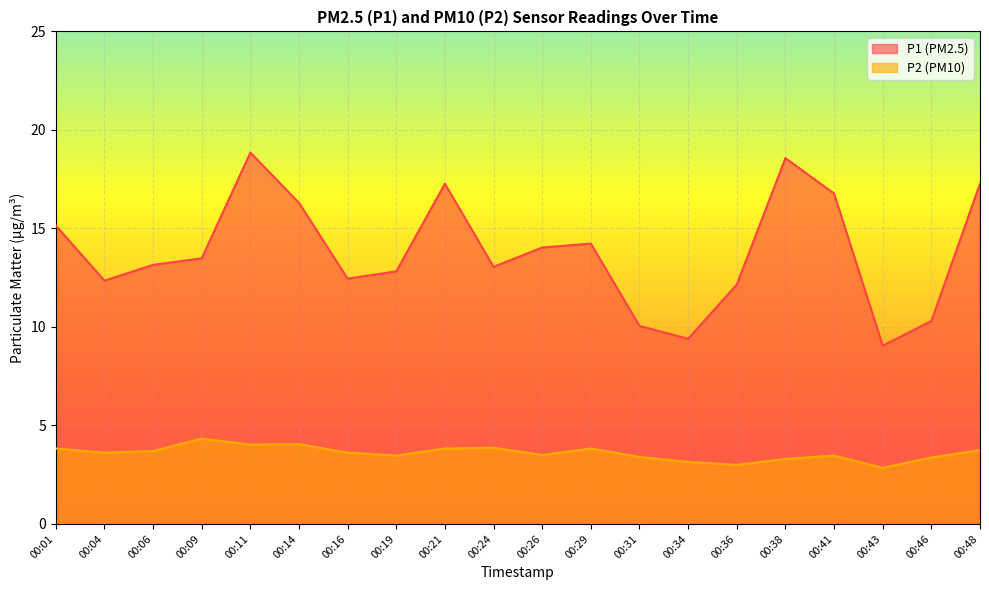

How many values in the P2 series exceed 3?

18